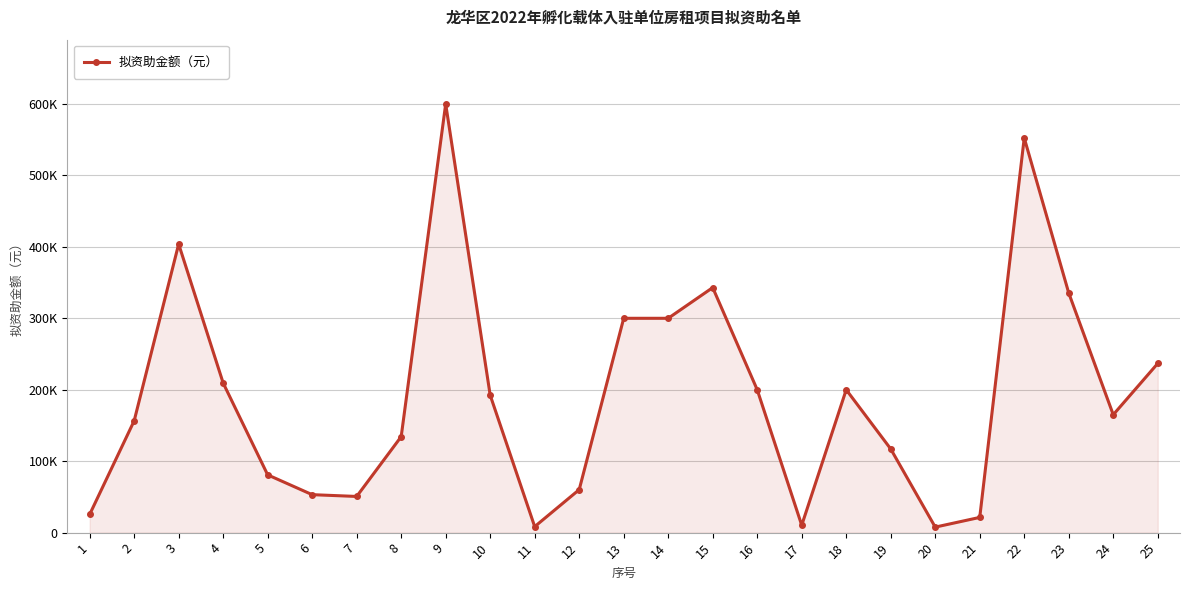

Does the chart have visible grid lines?

Yes